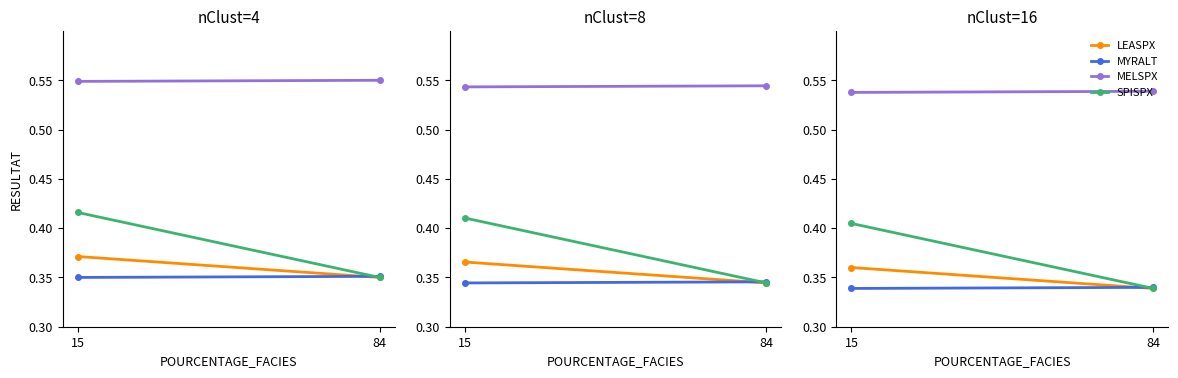

True or false: SPISPX has a value of 0.1 at 84.

False